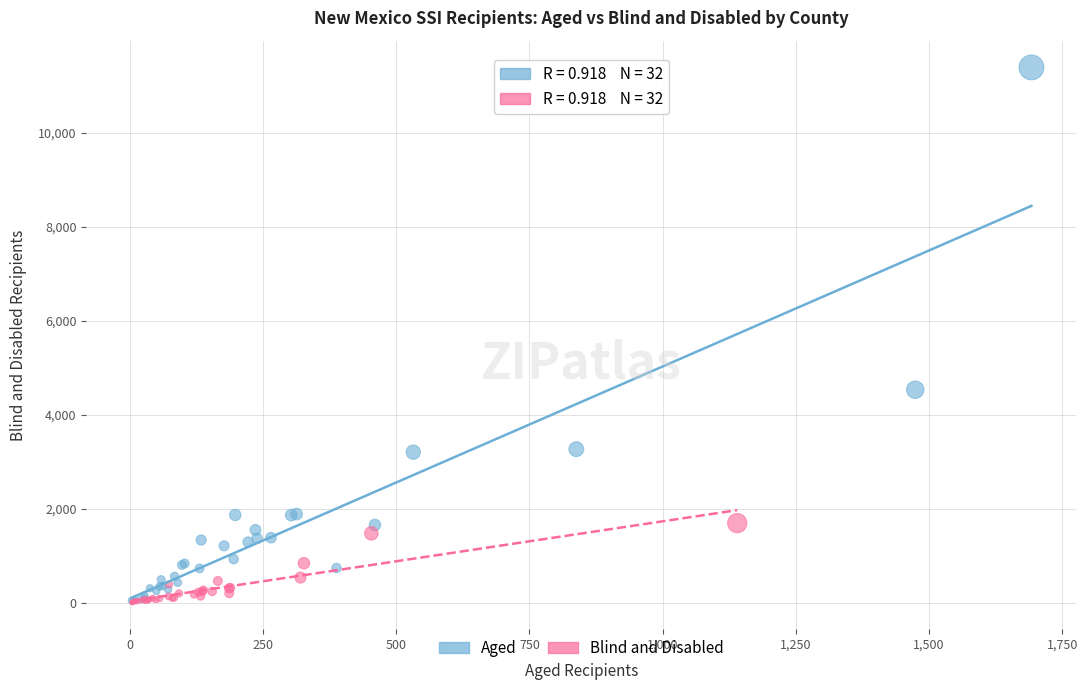

Which series contains the highest Y value?

Aged